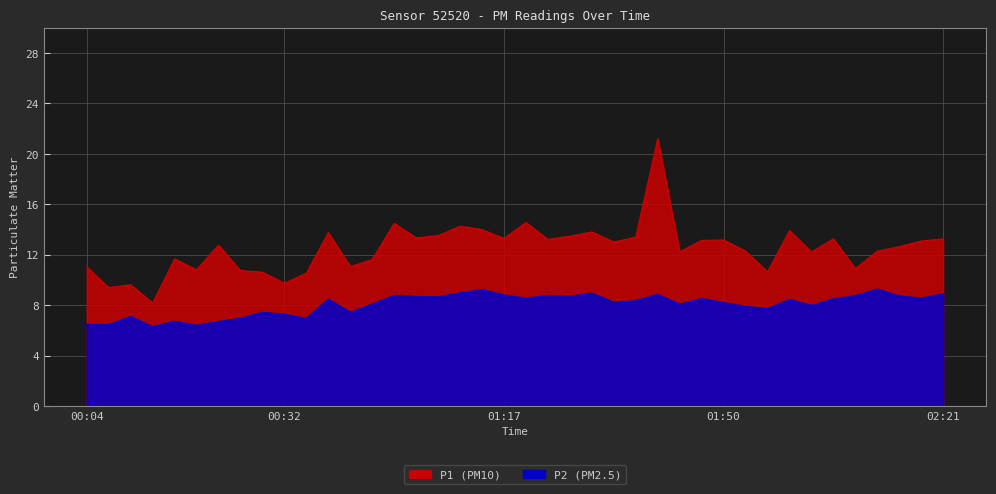

Which series changed the most between 01:38 and 02:09?

P2